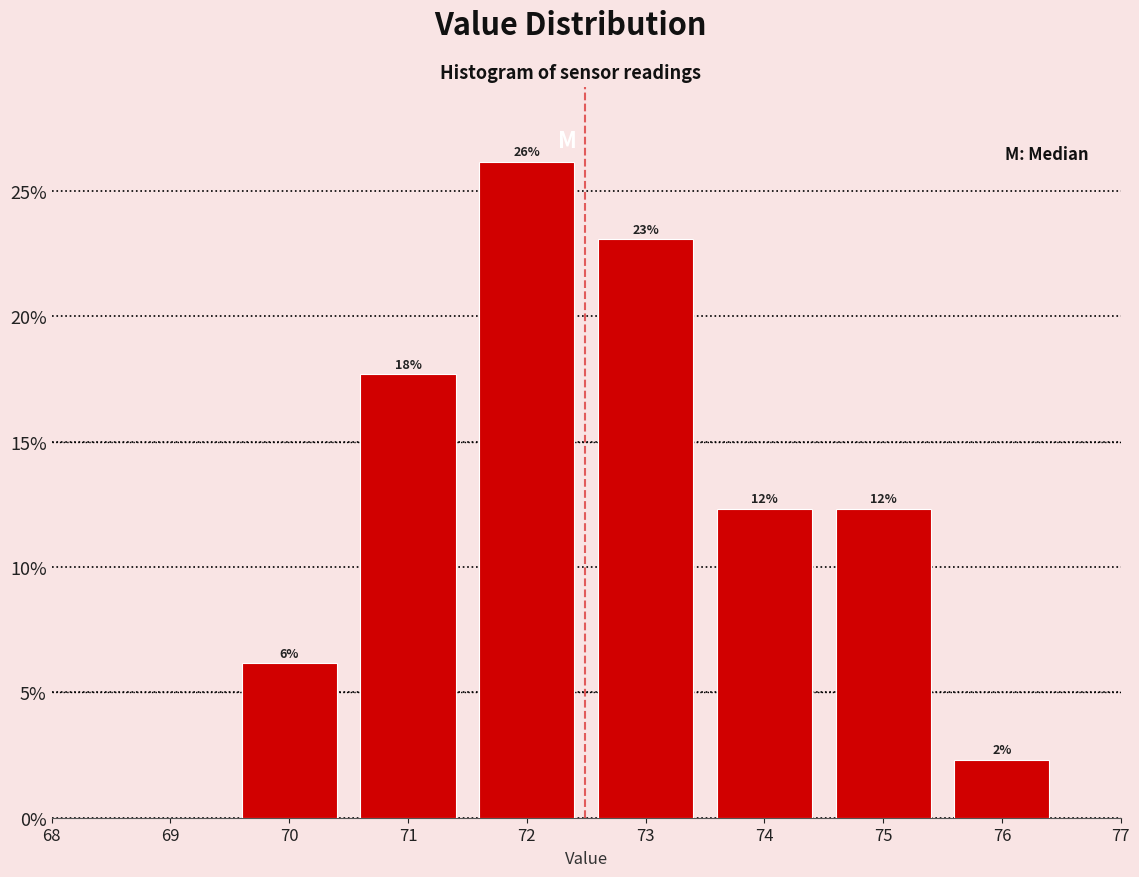

Are the bars horizontal?

No